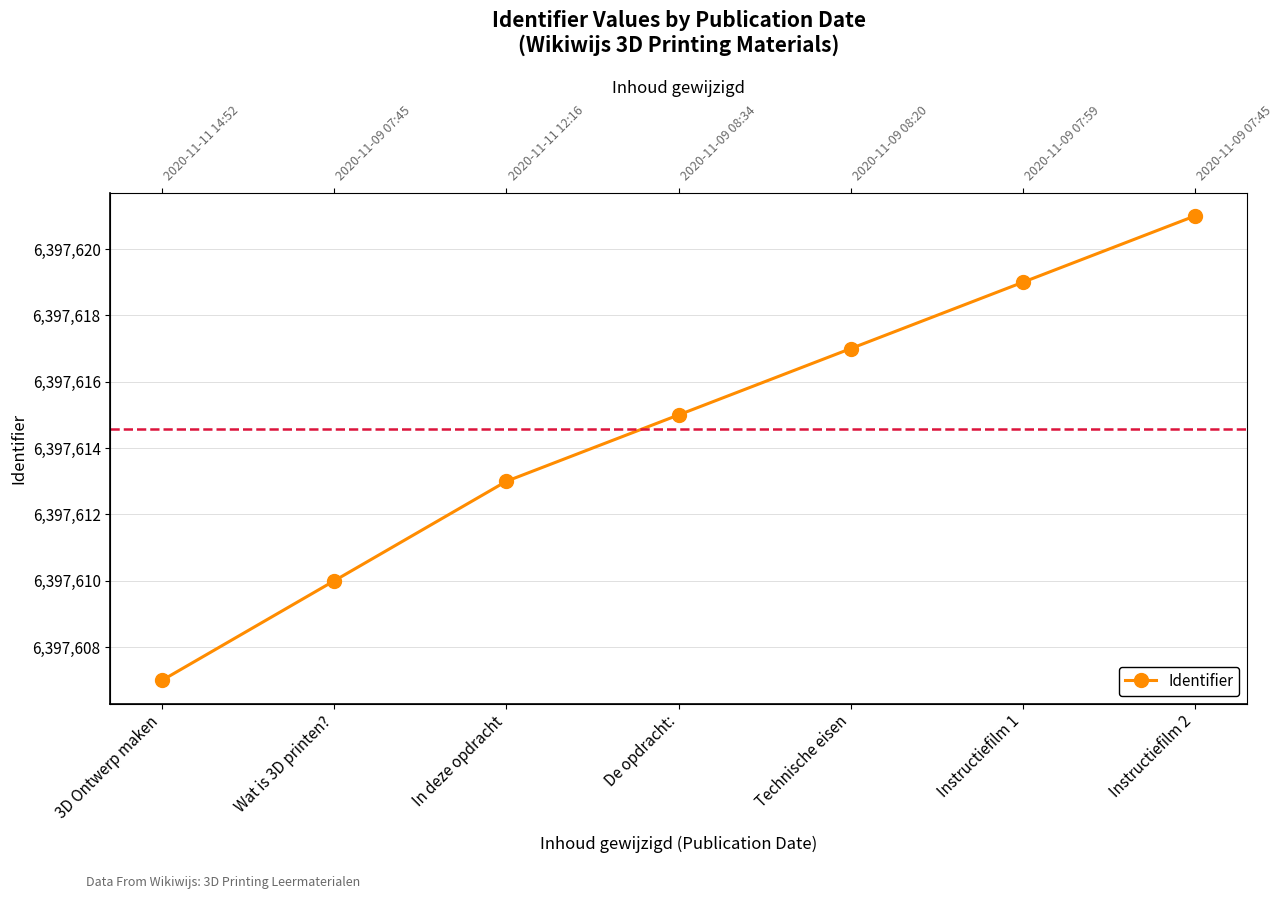

List the labels in order of value, largest first.

Instructiefilm 2, Instructiefilm 1, Technische eisen, De opdracht:, In deze opdracht, Wat is 3D printen?, 3D Ontwerp maken